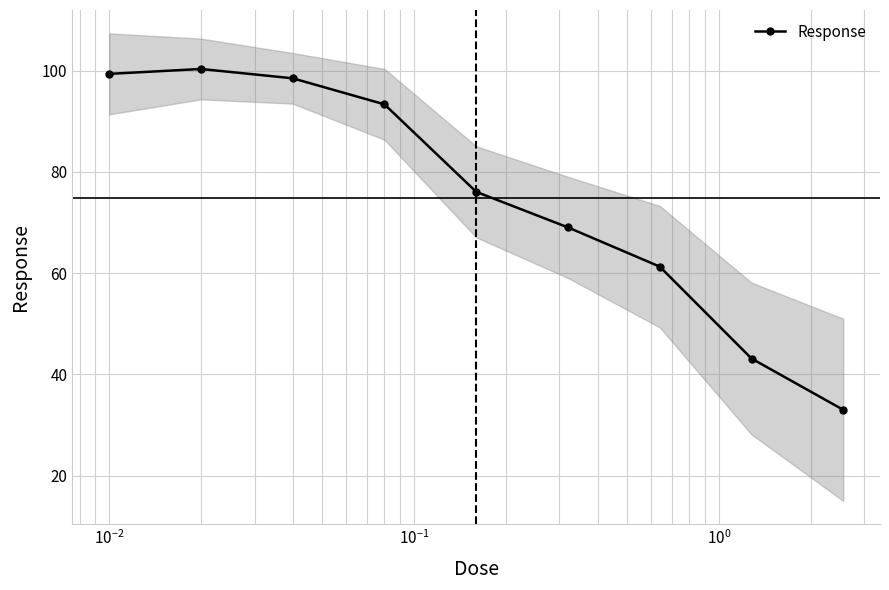

What is the minimum value shown in the chart?

33.0